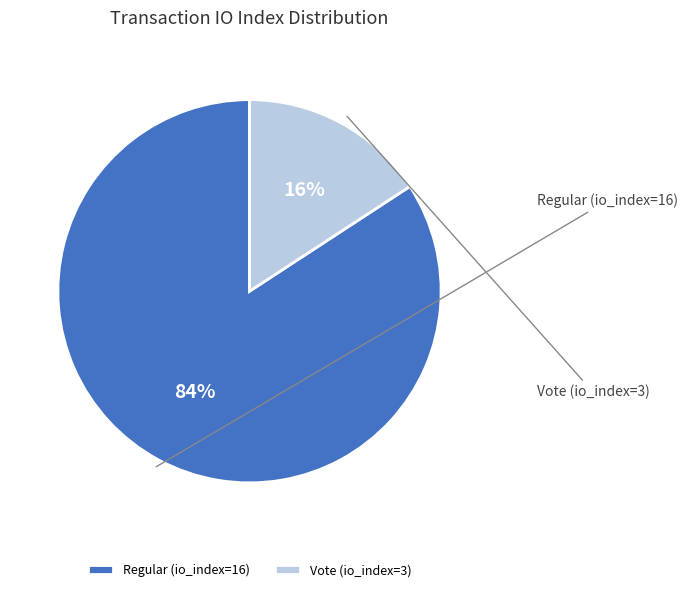

How many segments does this pie chart have?

2